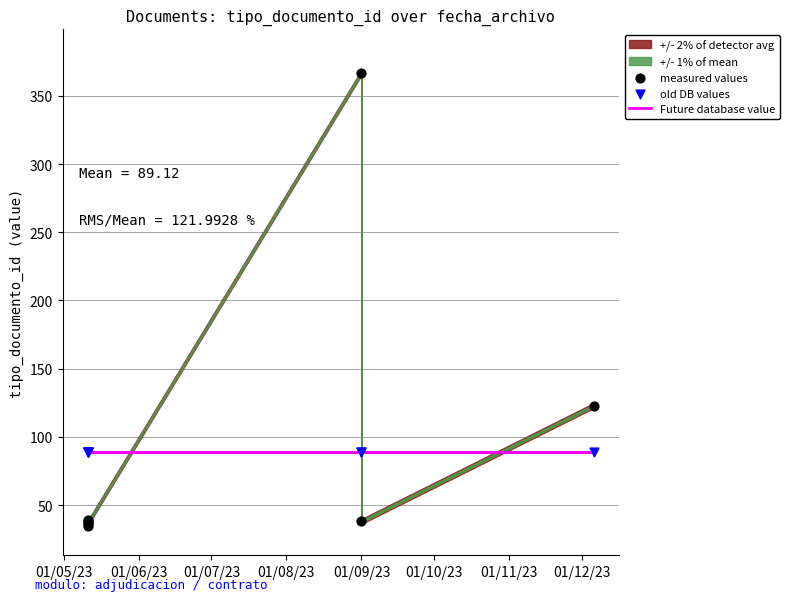

What is the total value across all series at 01/07/23?

214.2